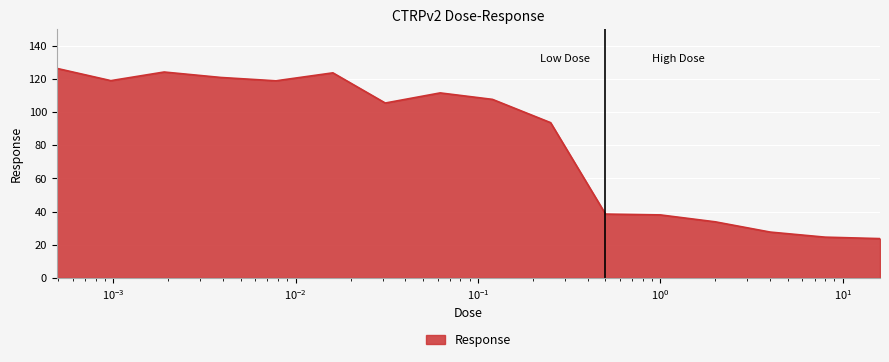

What is the smallest value displayed?

23.7